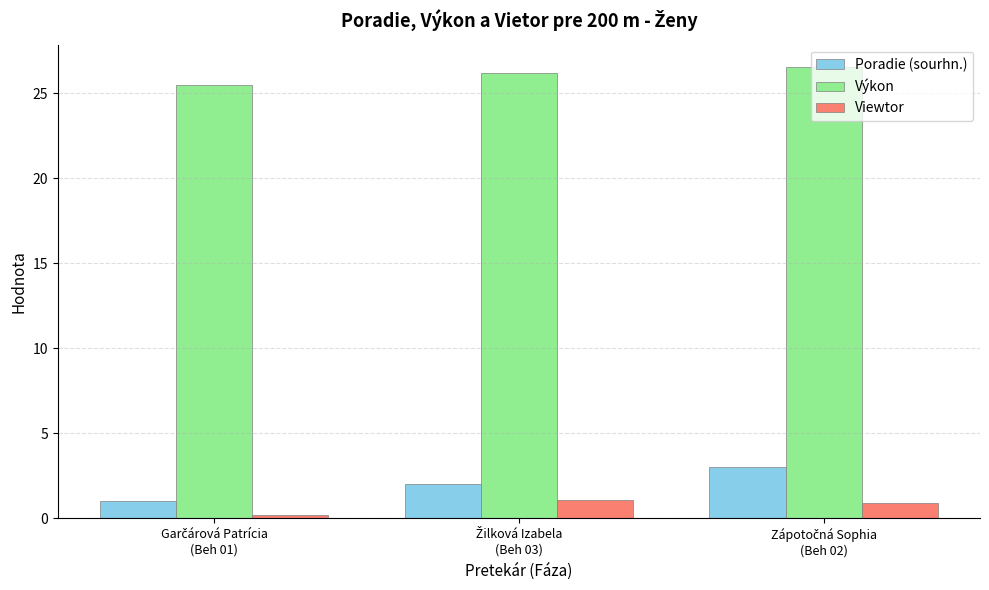

Are the bars horizontal?

No